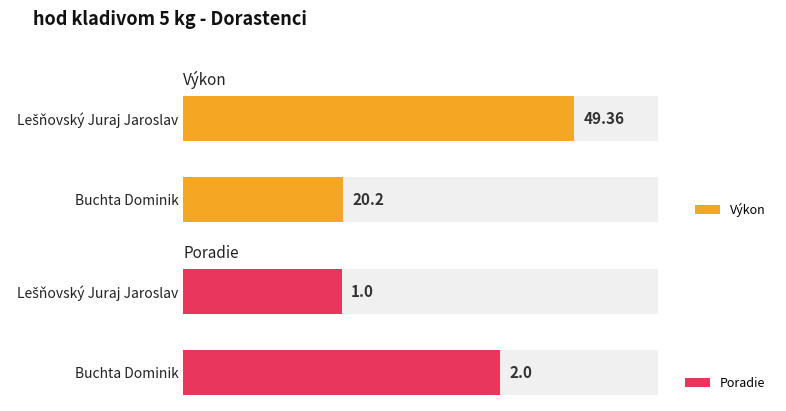

What is the difference between the highest and lowest values at Lešňovský Juraj Jaroslav?

48.4